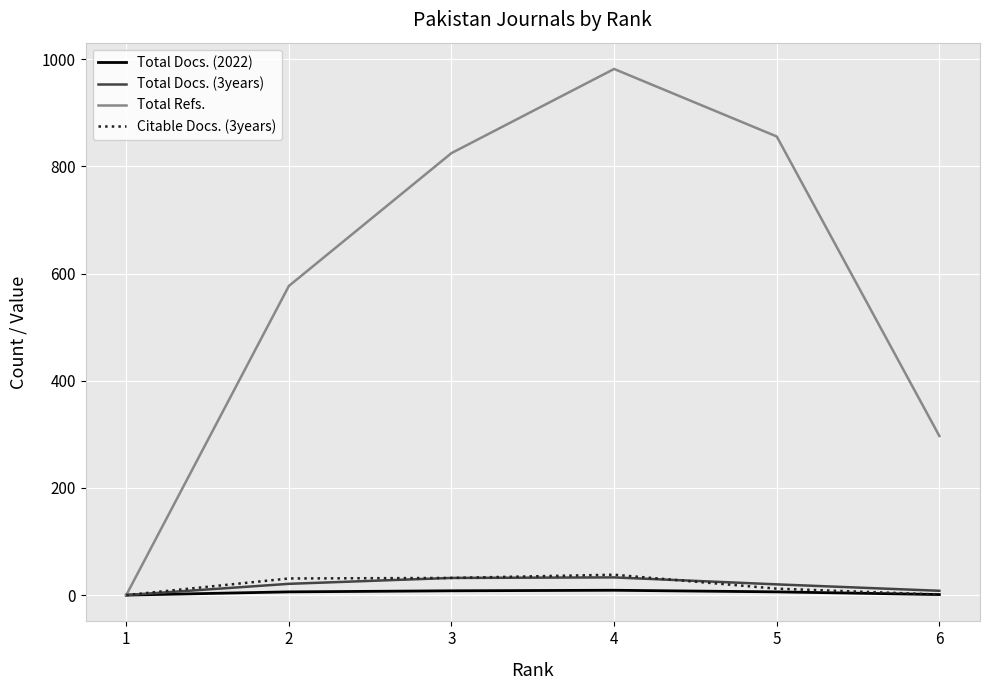

At which category is the sum across all series the highest?

4